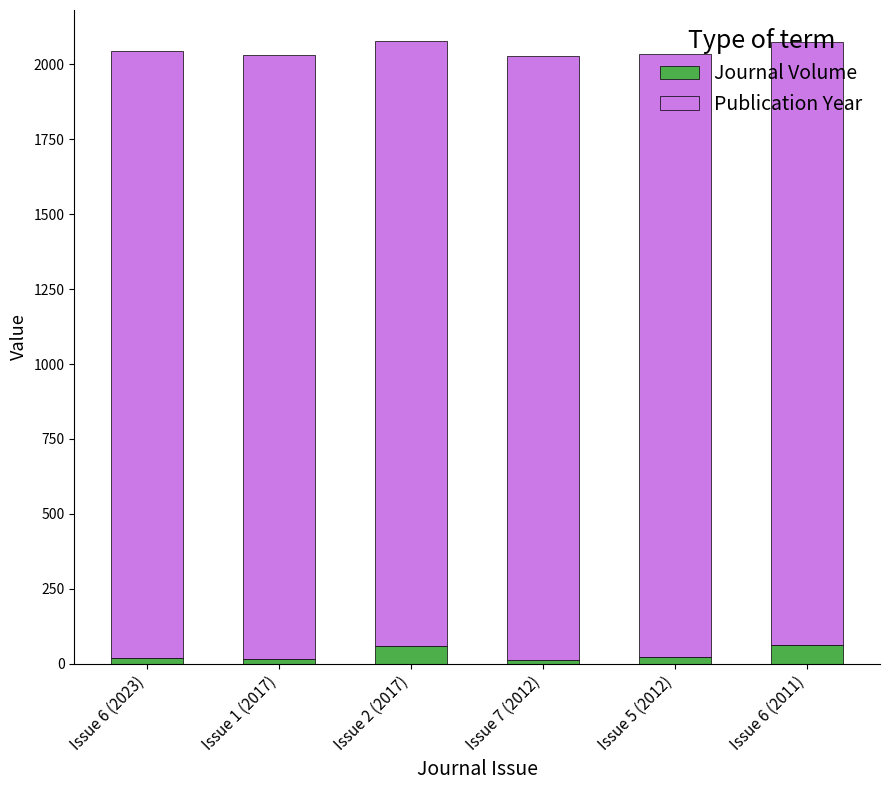

Does the chart contain stacked bars?

Yes